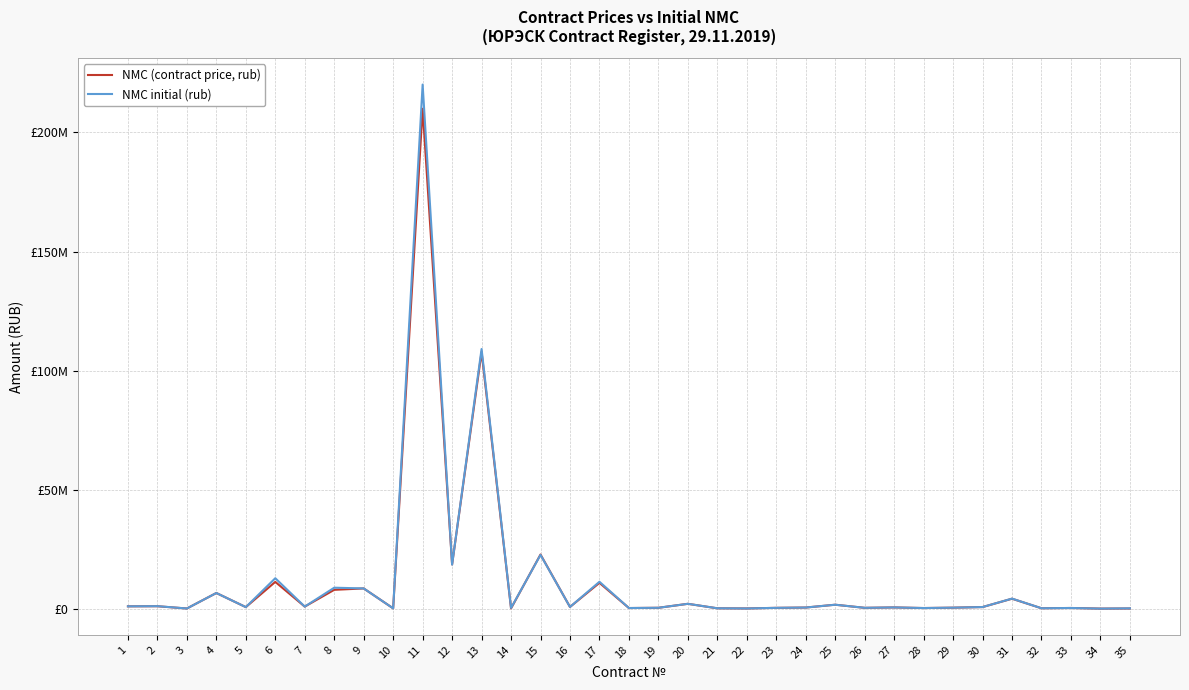

Does the chart display data point markers on the line(s)?

No